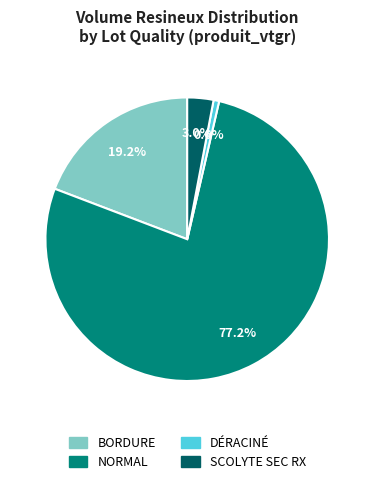

Is there any slice that represents more than half of the pie?

Yes